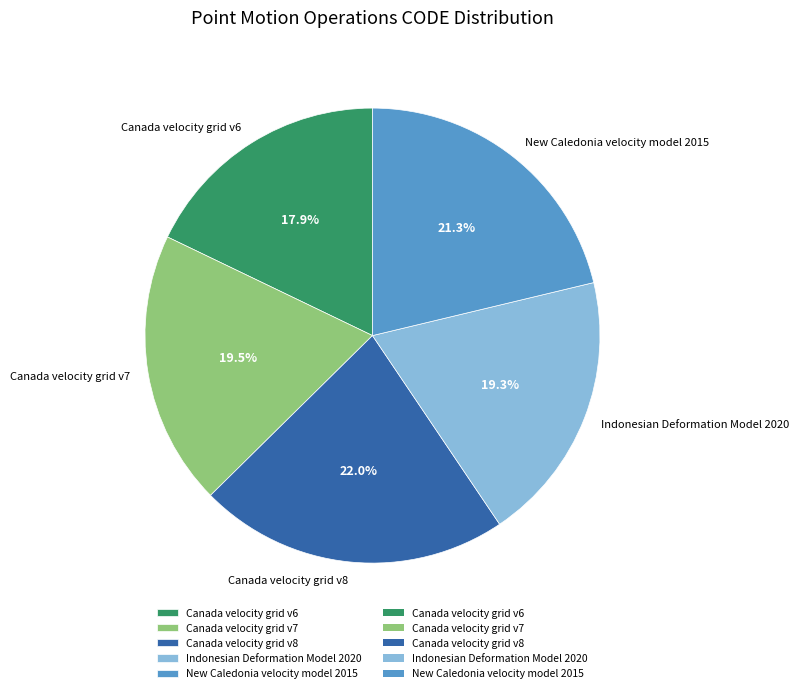

Is there a majority slice in this chart?

No